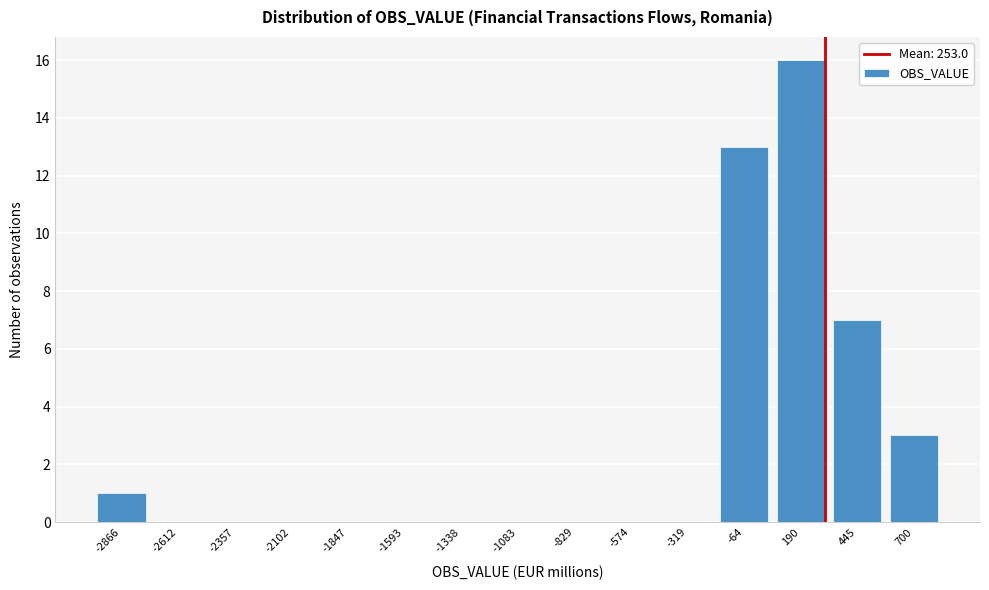

Reading left to right, extract all data points from this chart.

-2866=1	-2612=0	-2357=0	-2102=0	-1847=0	-1593=0	-1338=0	-1083=0	-829=0	-574=0	-319=0	-64=13	190=16	445=7	700=3